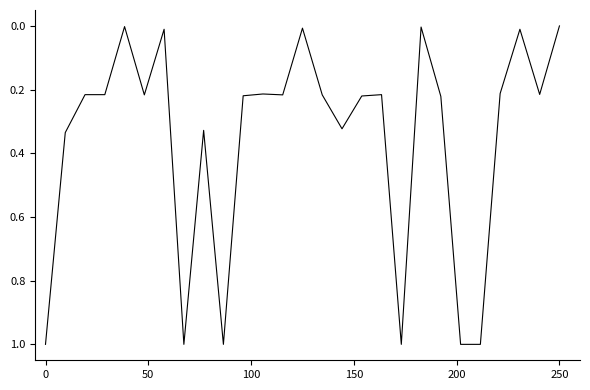

What is the maximum value shown in the chart?

1.0